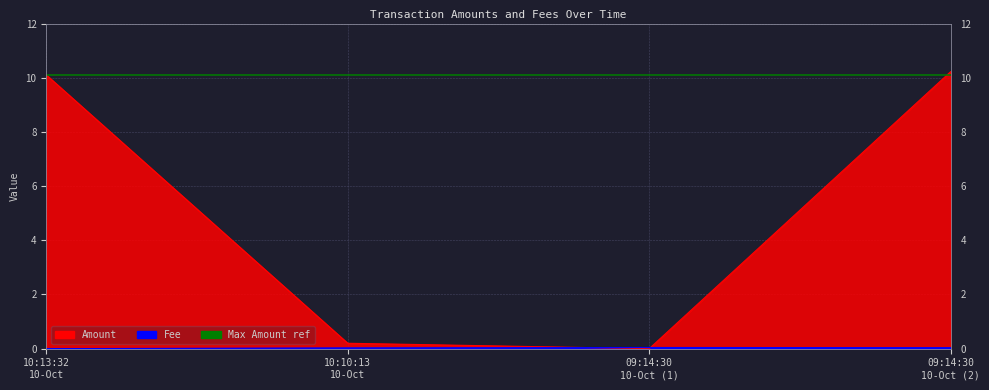

What is the sum of all Fee values?

0.1